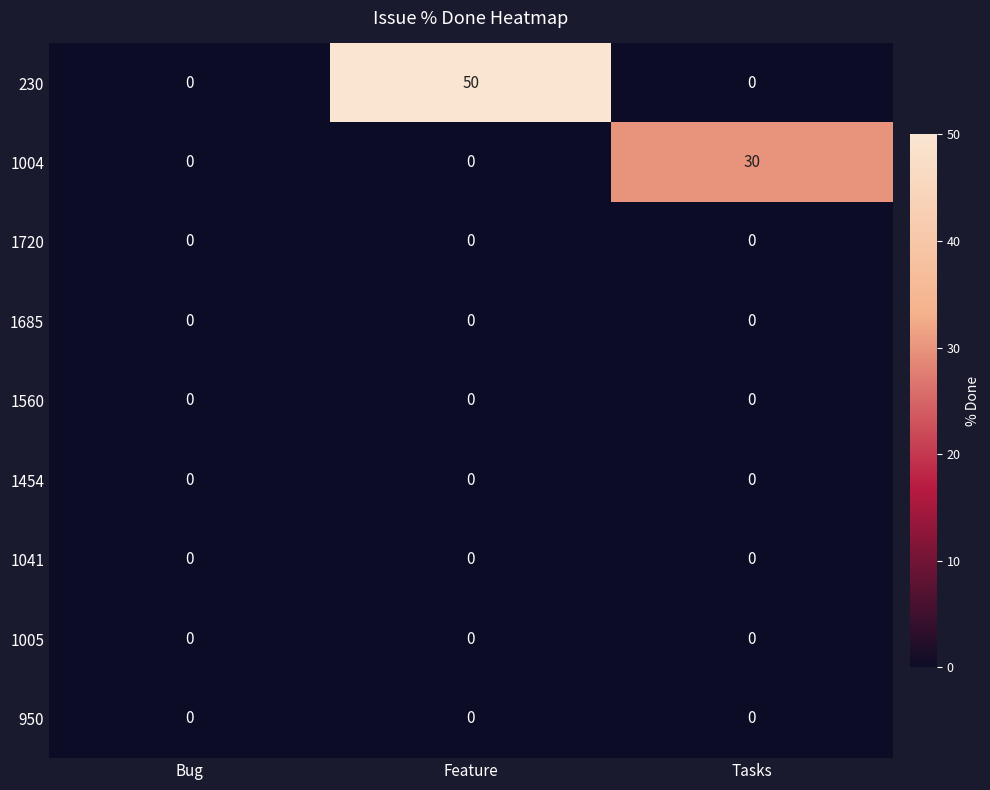

Between Bug and Feature, which series saw the biggest shift?

230